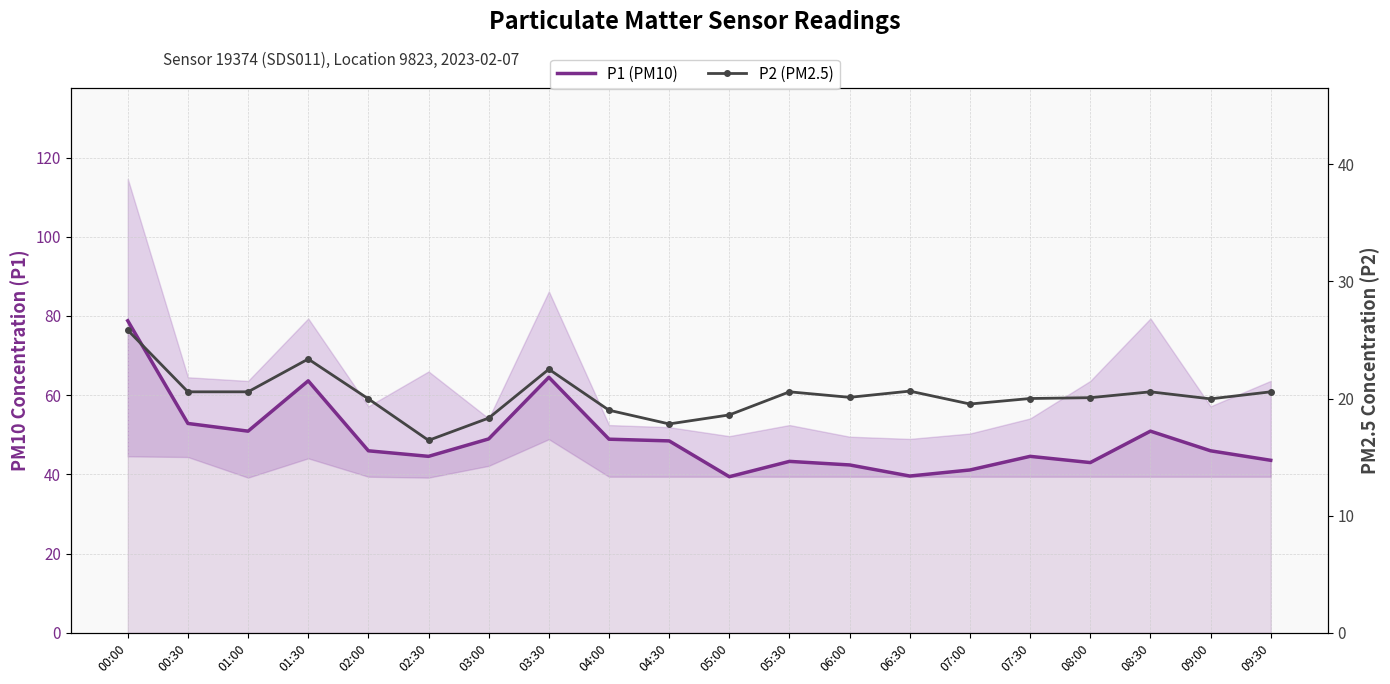

Is it true that P2 (PM2.5) equals 35.3 at 09:00?

False